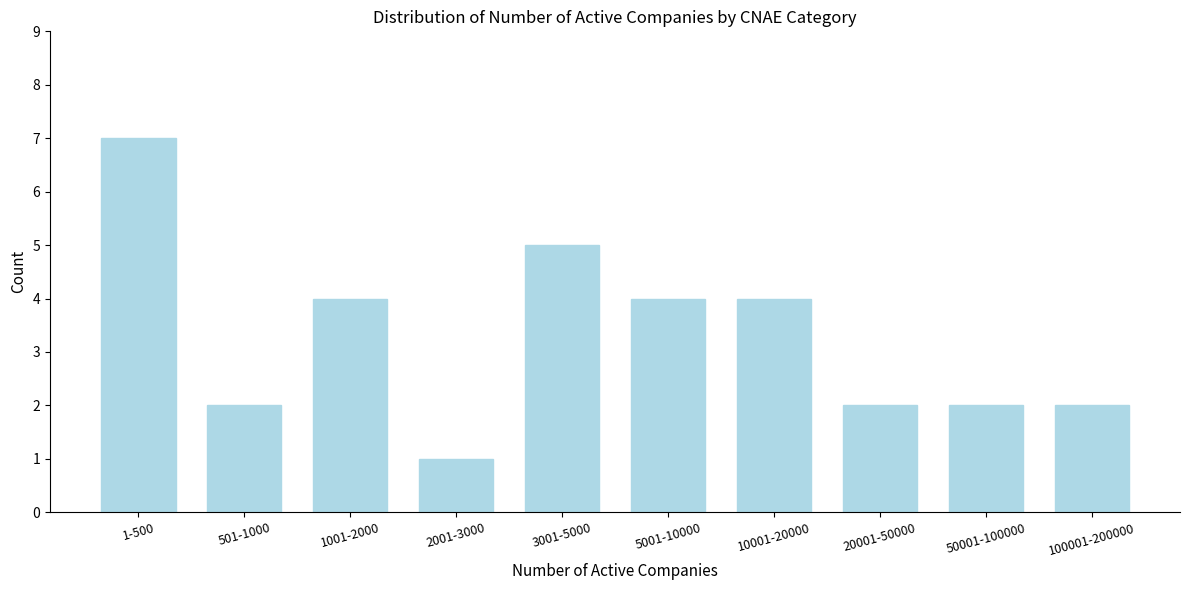

Reading right to left, extract all data points from this chart.

2	2	2	4	4	5	1	4	2	7